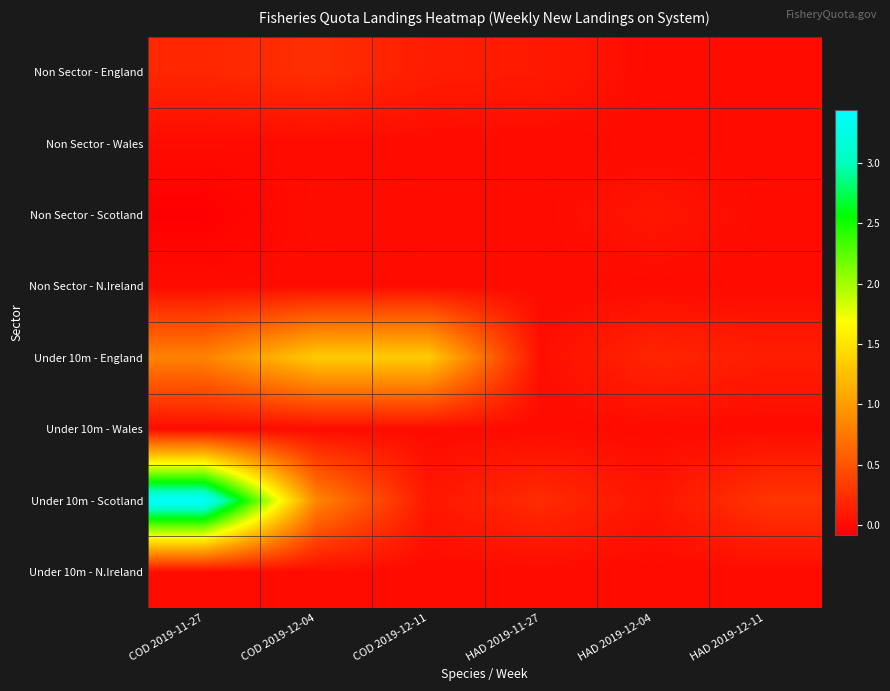

Which series has the widest spread of values?

Under 10m - Scotland